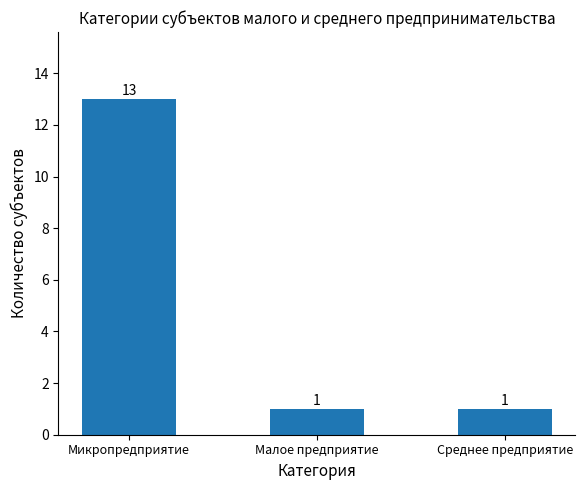

How many bars are there in total?

3